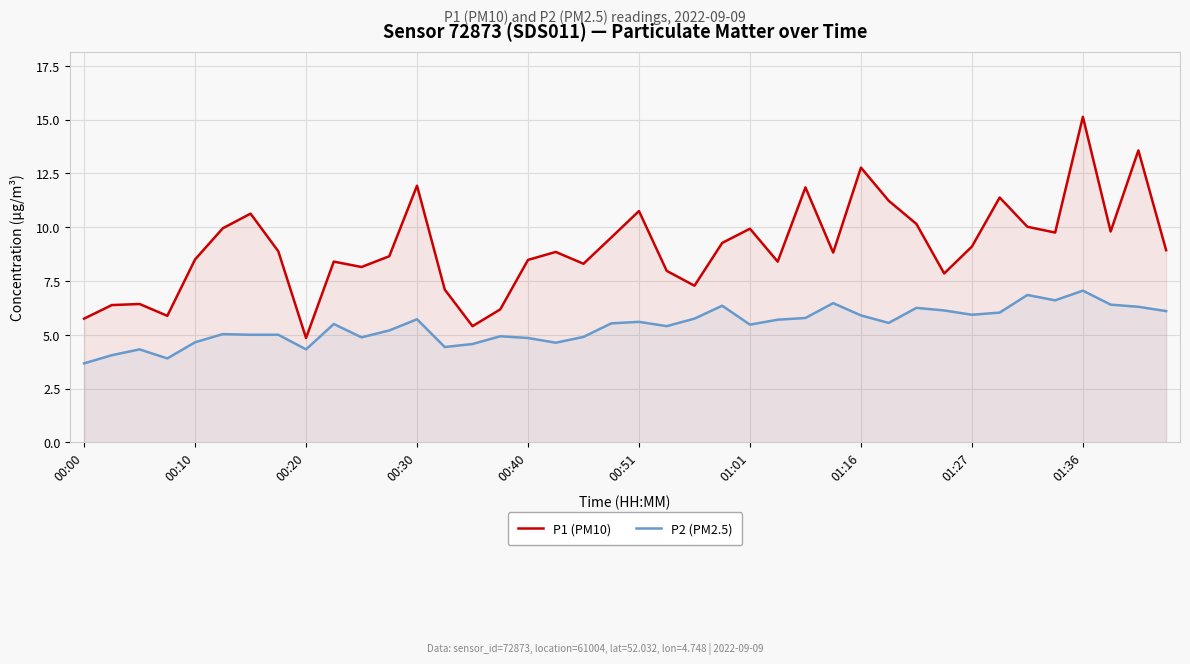

True or false: P1 (PM10) has a value of 11.2 at 29.

True